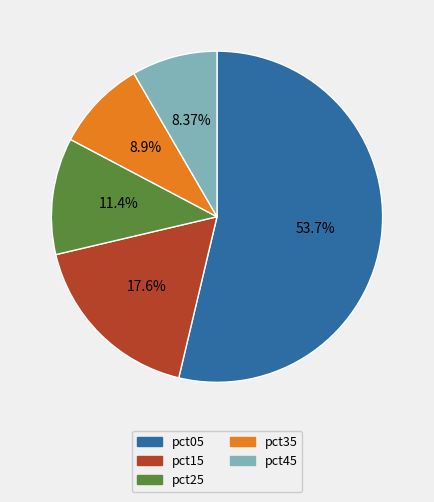

Does any single category account for the majority?

Yes